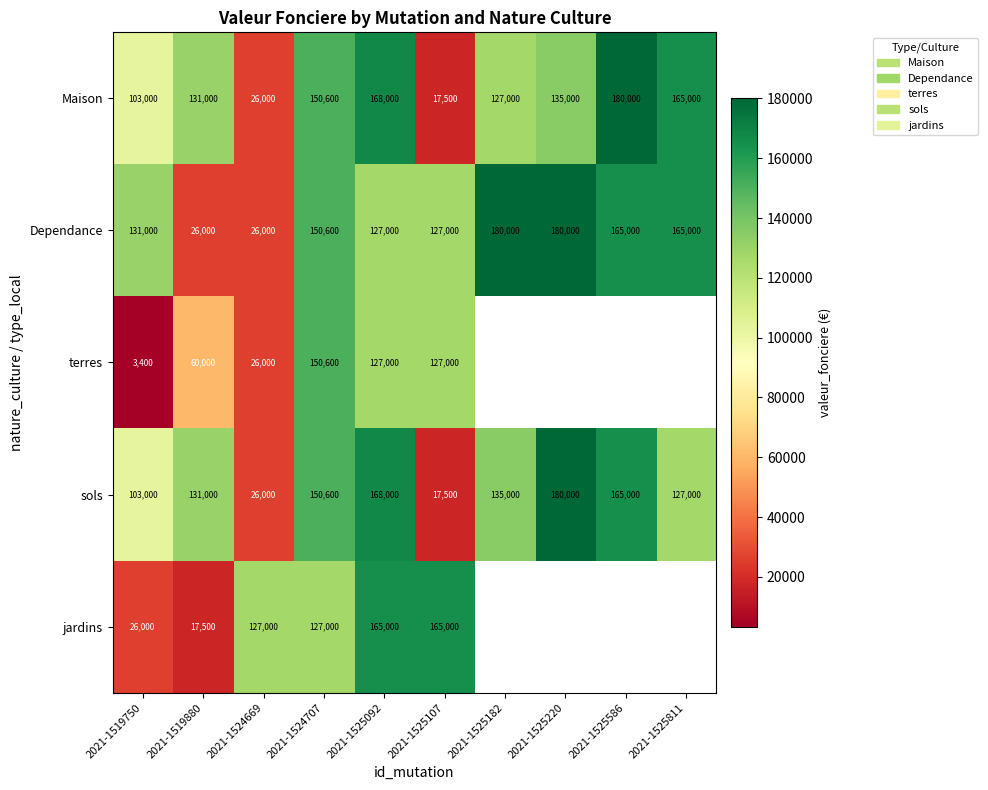

Is the value of jardins at 2021-1525092 greater than the value of Dependance at 2021-1525107?

Yes